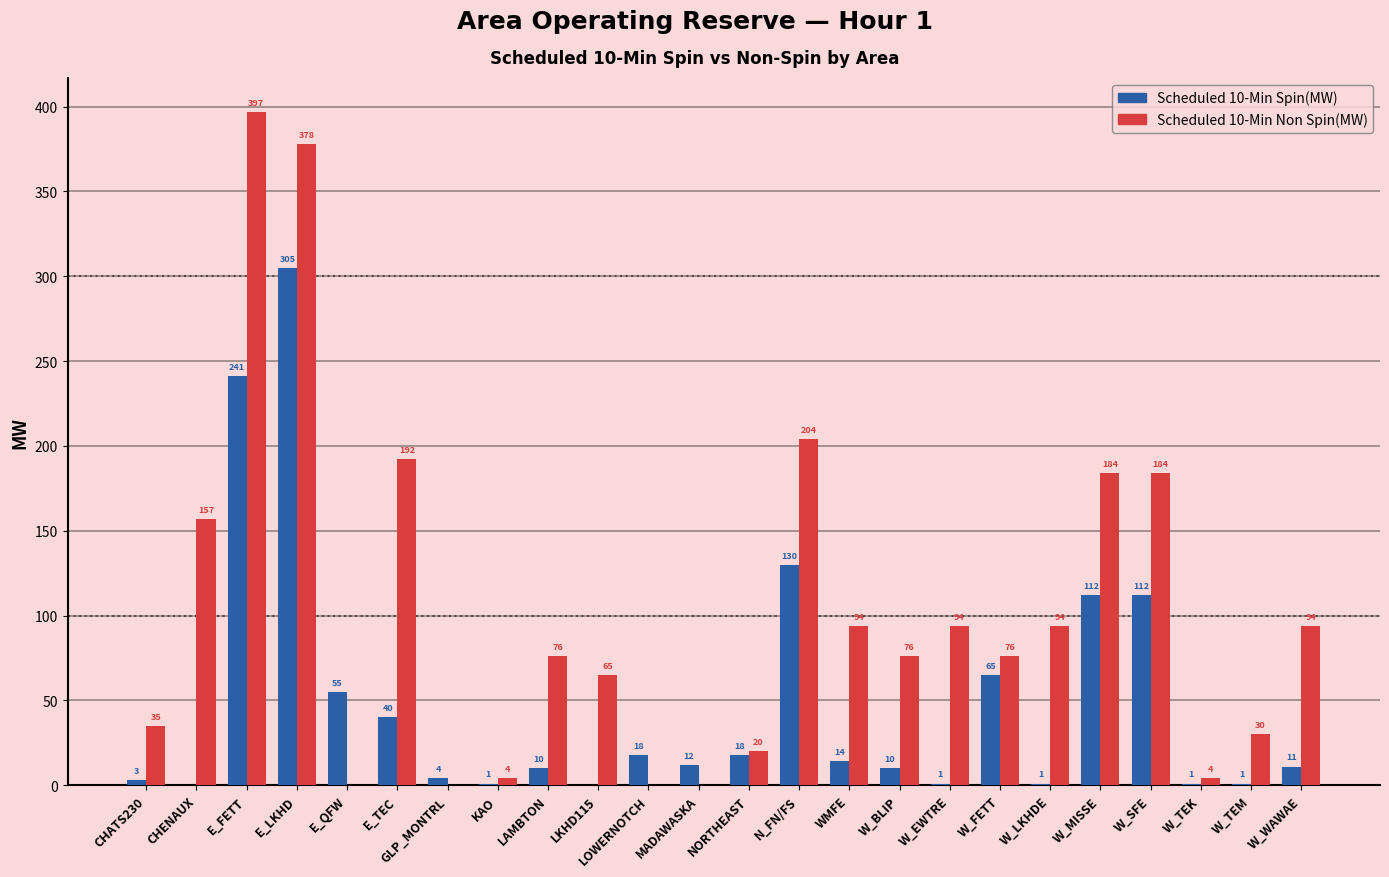

Which category has the highest value in the Scheduled 10-Min Spin(MW) series?

E_LKHD